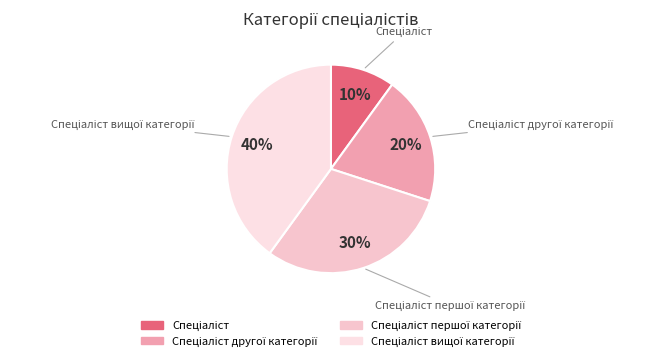

Is there a majority slice in this chart?

No